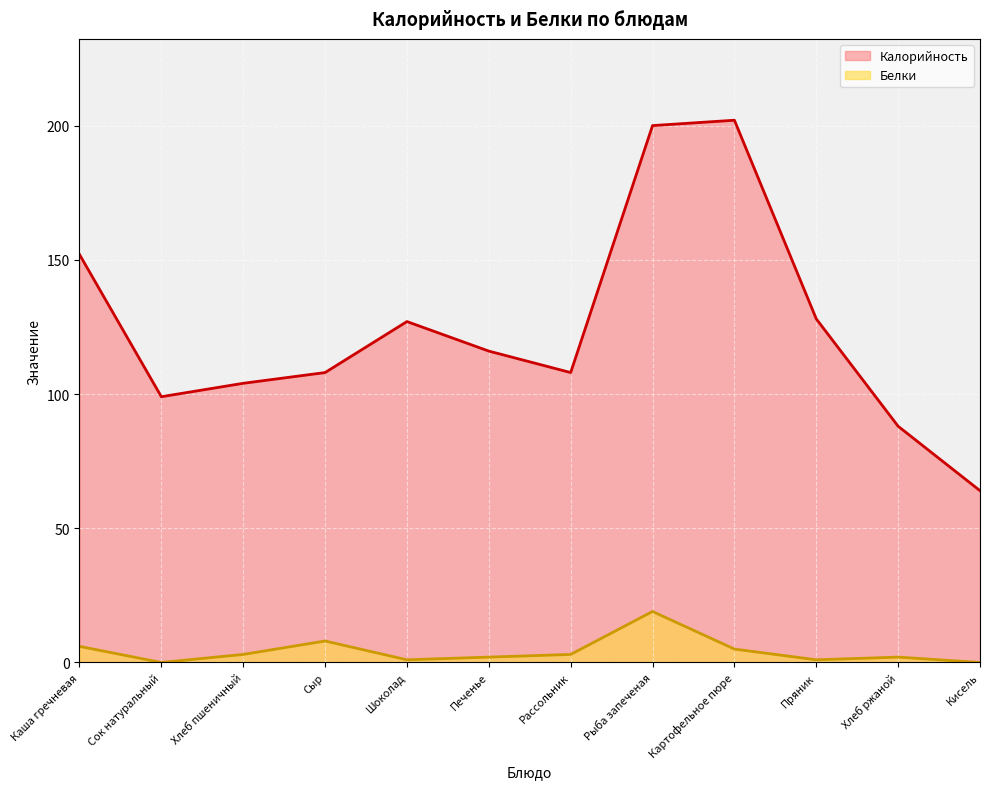

True or false: Белки has a value of 6 at Каша гречневая.

True